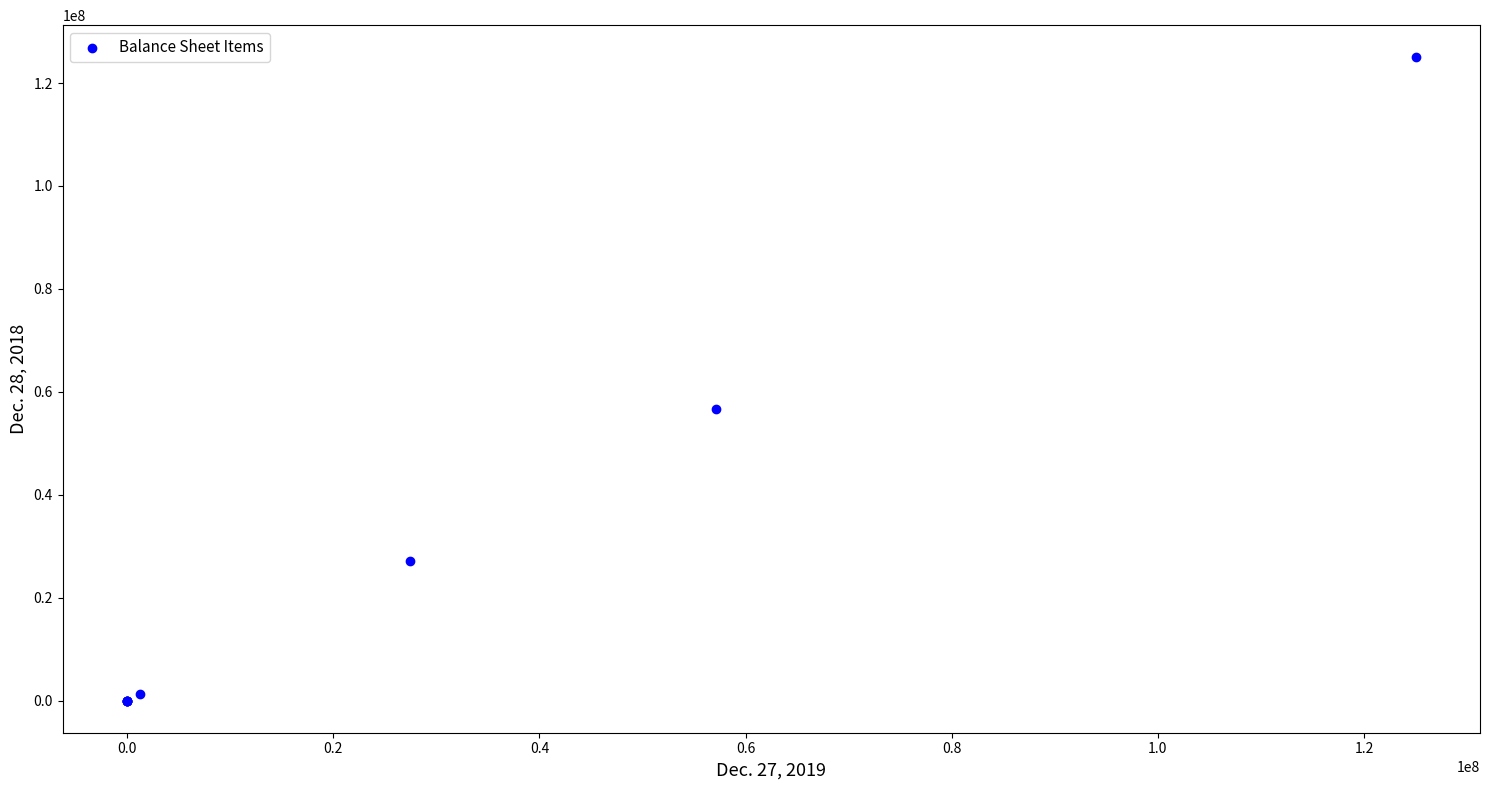

What Y value in the scatter plot is closest to 62500000?

56607622.0